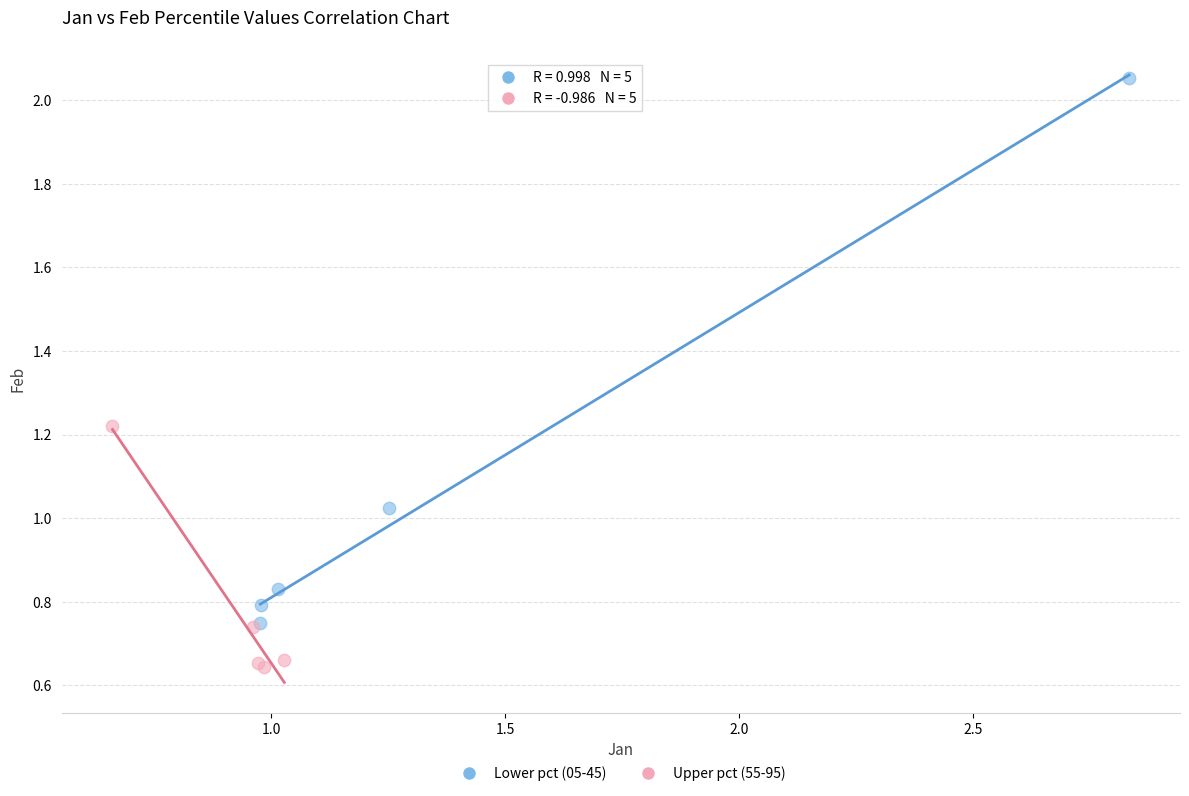

Which series has the largest Y range (max minus min)?

Lower pct (05-45)